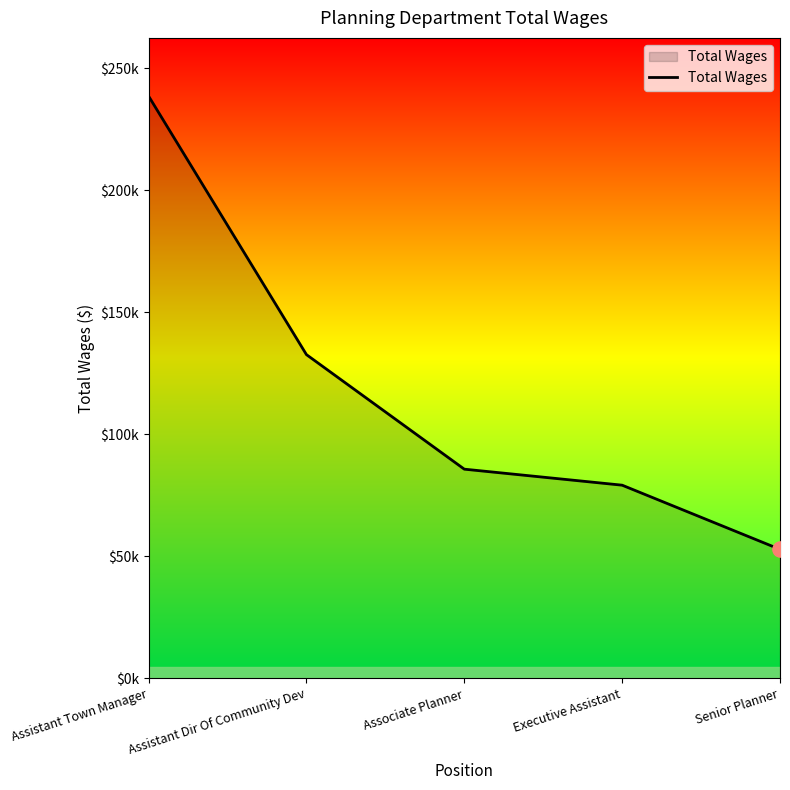

Which has a higher value, Executive Assistant or Assistant Town Manager?

Assistant Town Manager